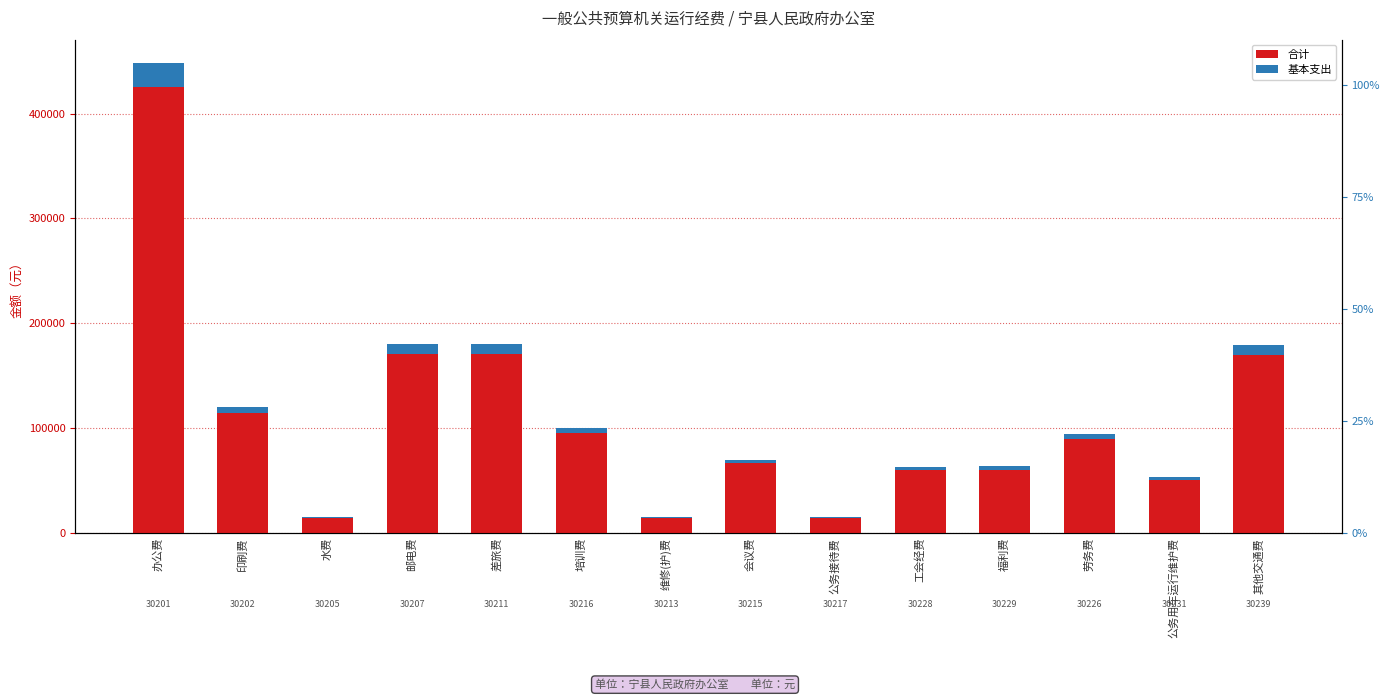

What is the sum of all 合计 values?

1515901.6